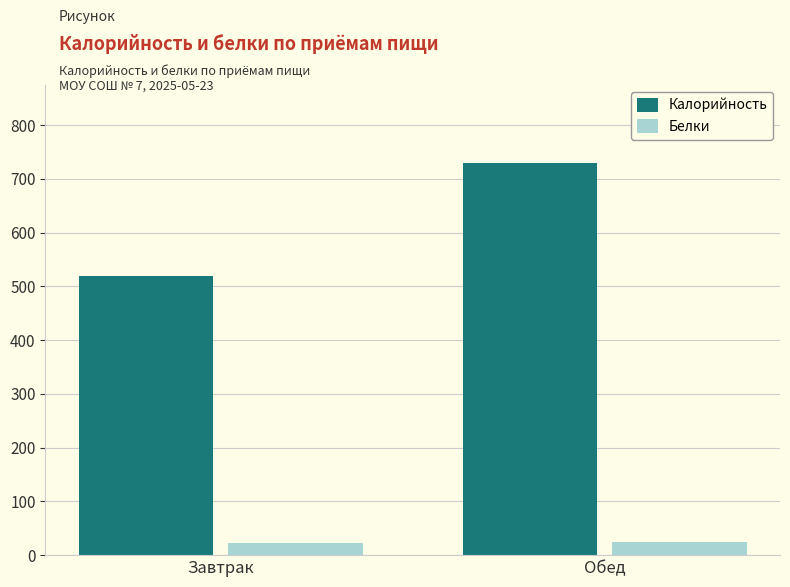

How many bars are there in each group?

2